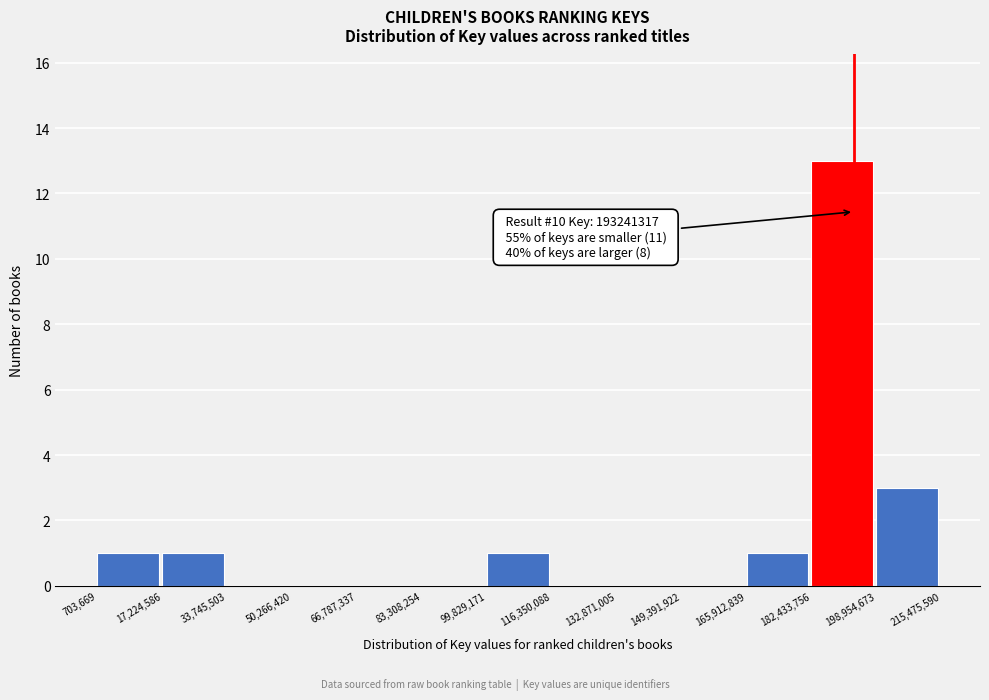

Over which range of the x-axis is the bar tallest?

182,433,756 to 198,954,673